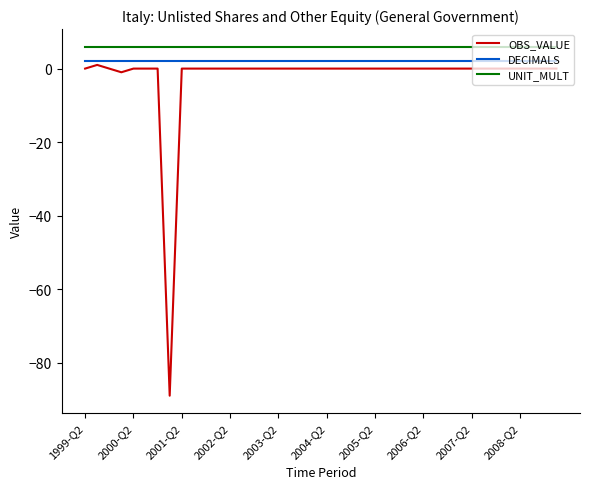

List the series in order of their overall mean, lowest first.

OBS_VALUE, DECIMALS, UNIT_MULT